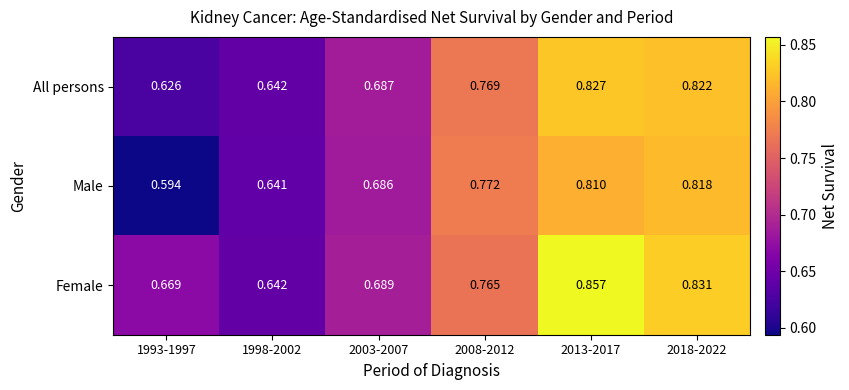

Which series changed the most between 2013-2017 and 2018-2022?

Female